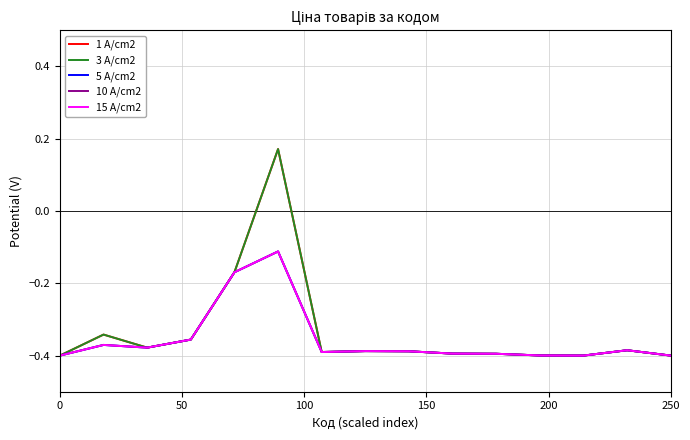

What is the minimum value shown in the chart?

-0.4